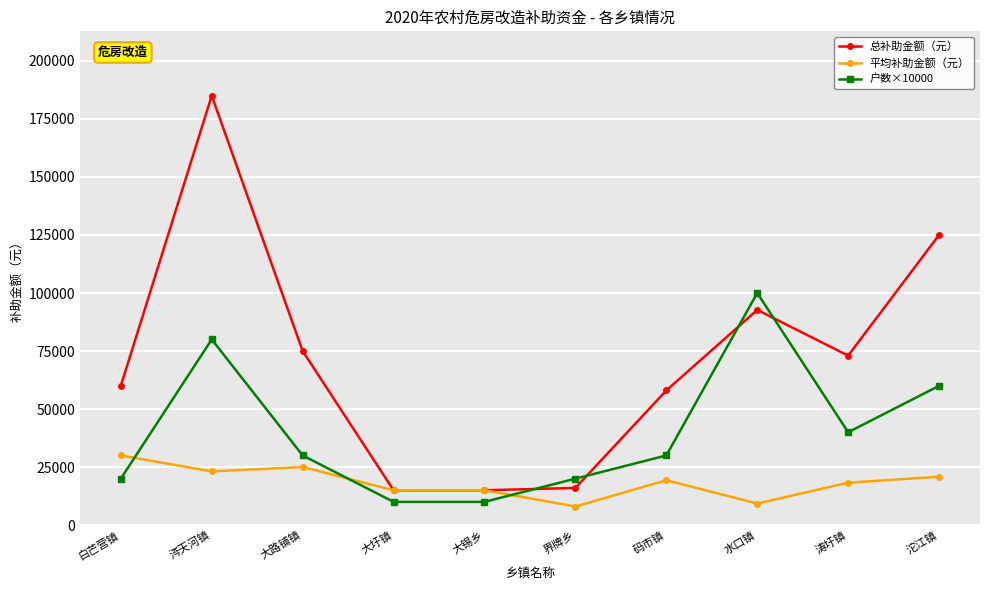

Is the value of 平均补助金额（元） at 大锡乡 greater than the value of 户数×10000 at 大路铺镇?

No